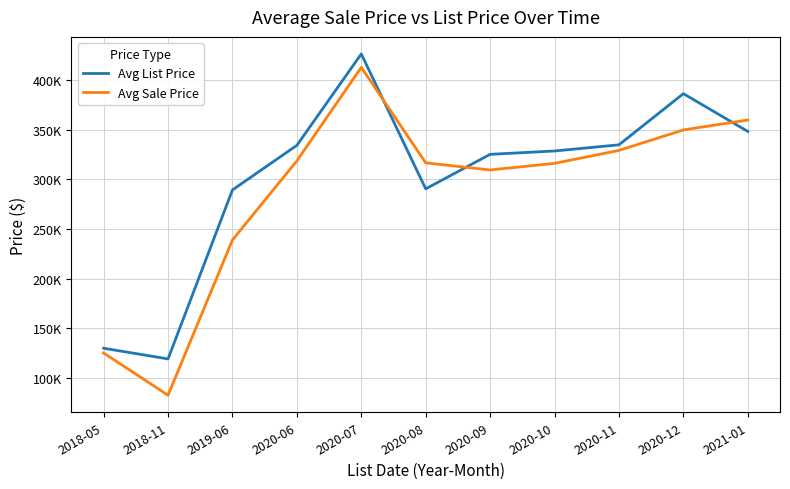

What are all the series names shown in the legend?

Avg List Price, Avg Sale Price